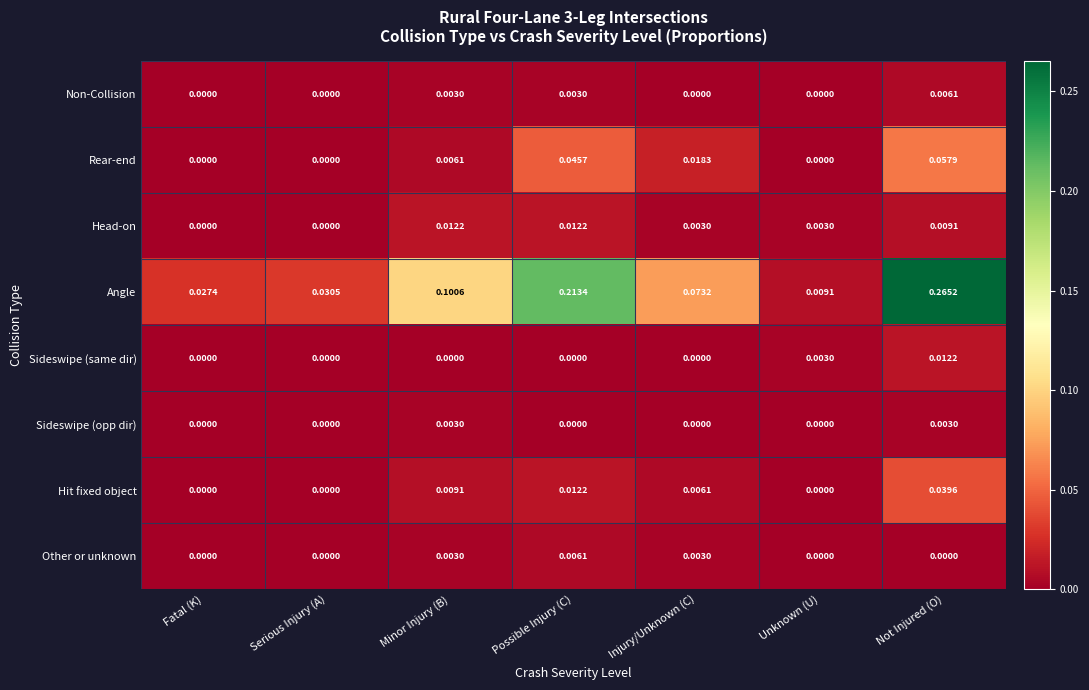

Rank the categories by Angle value from lowest to highest.

Unknown (U), Fatal (K), Serious Injury (A), Injury/Unknown (C), Minor Injury (B), Possible Injury (C), Not Injured (O)